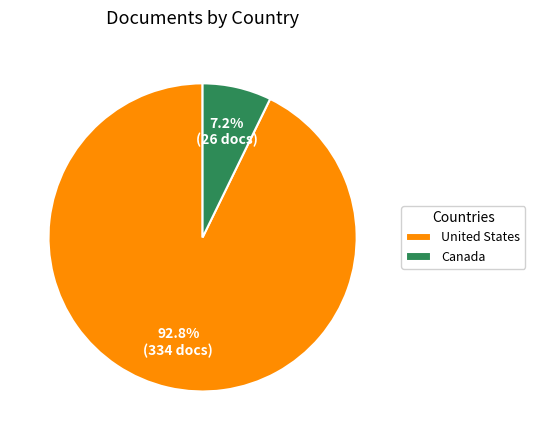

Which has a higher value, United States or Canada?

United States